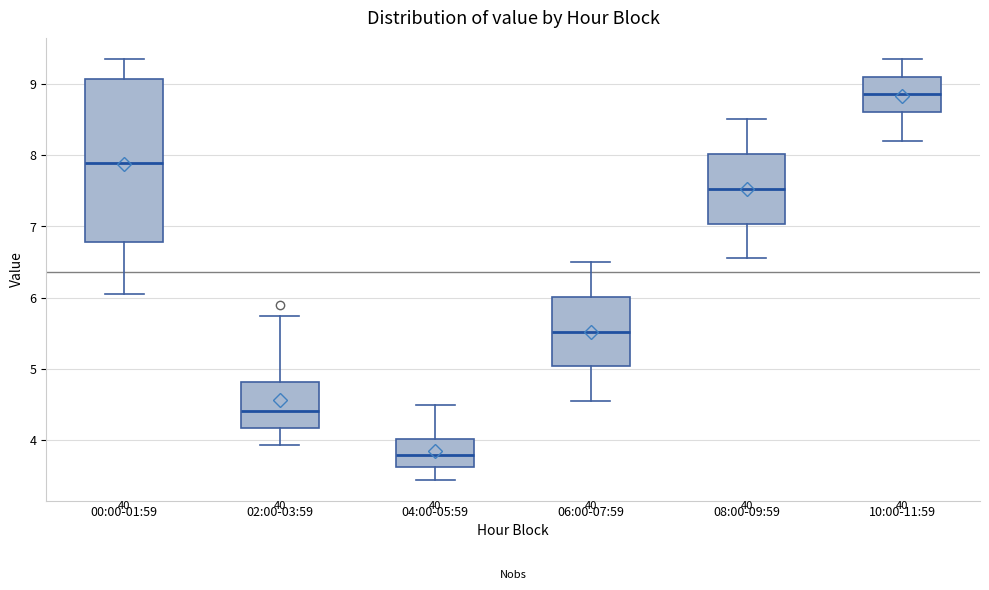

Which box has the lowest median line?

04:00-05:59